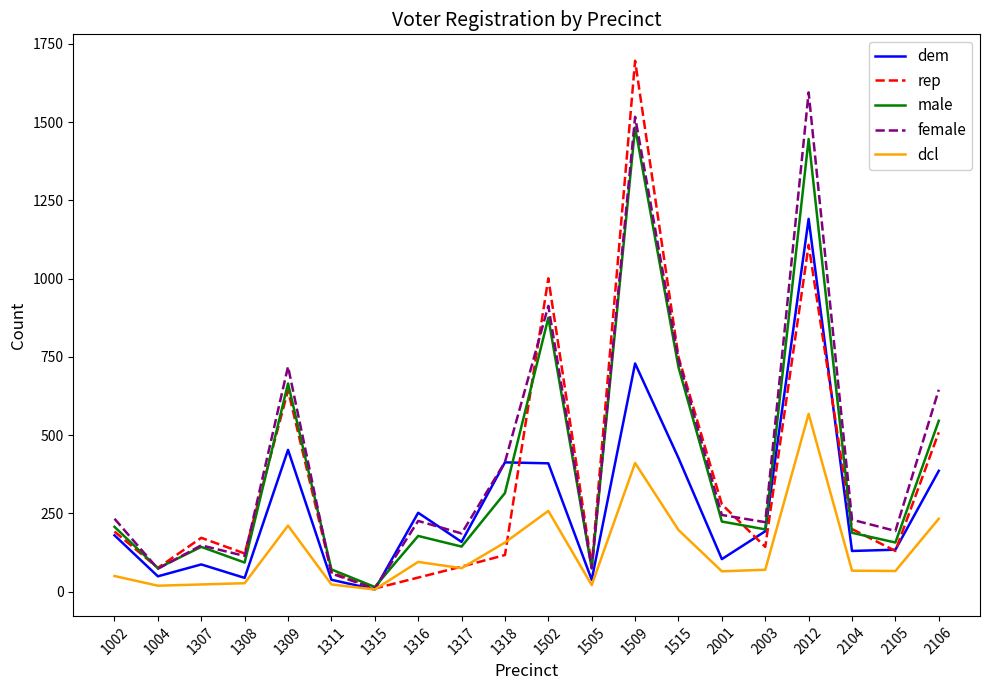

What are all the series names shown in the legend?

dem, rep, male, female, dcl